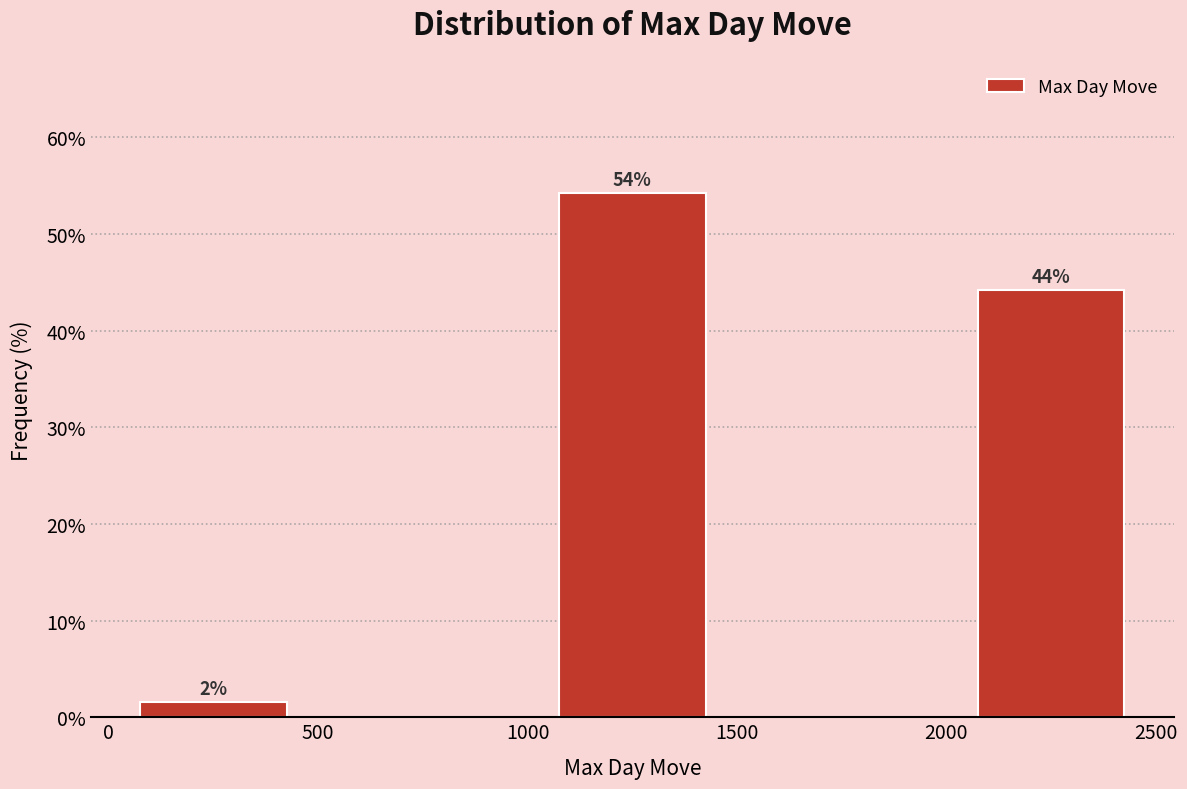

Which range on the x-axis has the tallest bar?

1000 to 1500